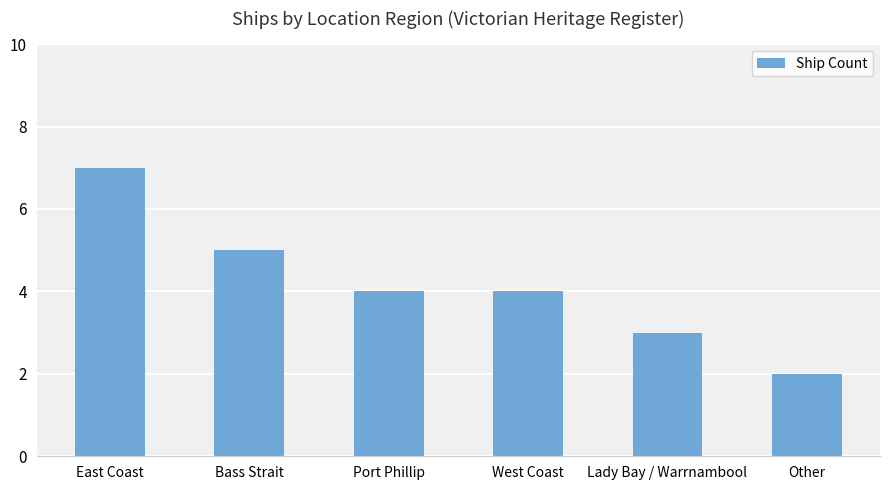

What is the smallest value displayed?

2